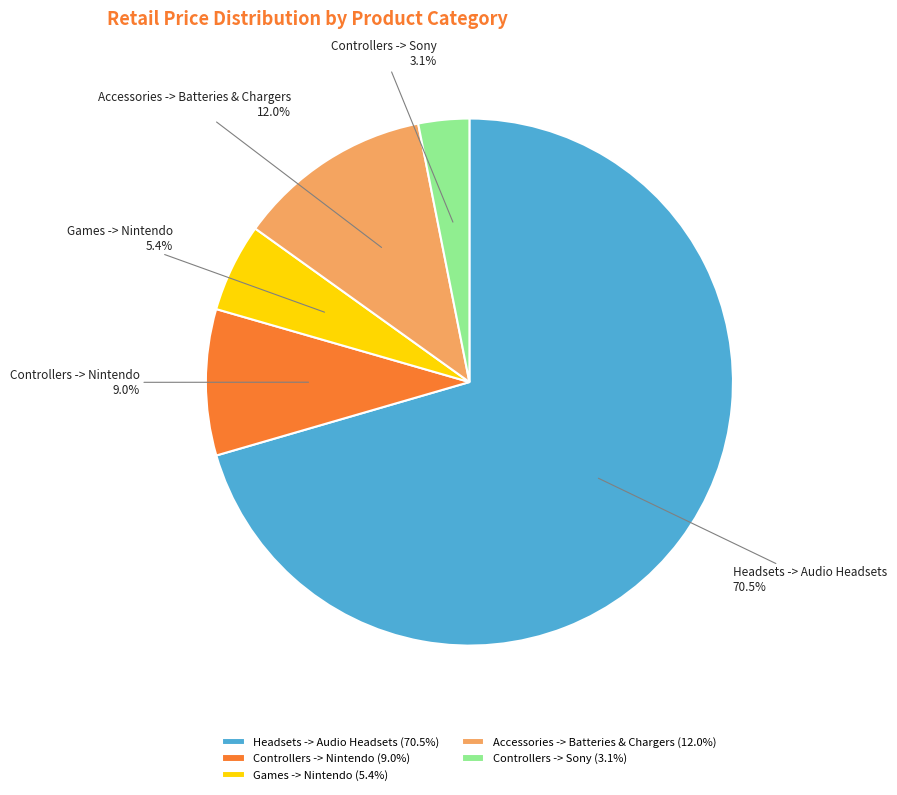

Does Controllers -> Nintendo account for over 50% of the chart?

No